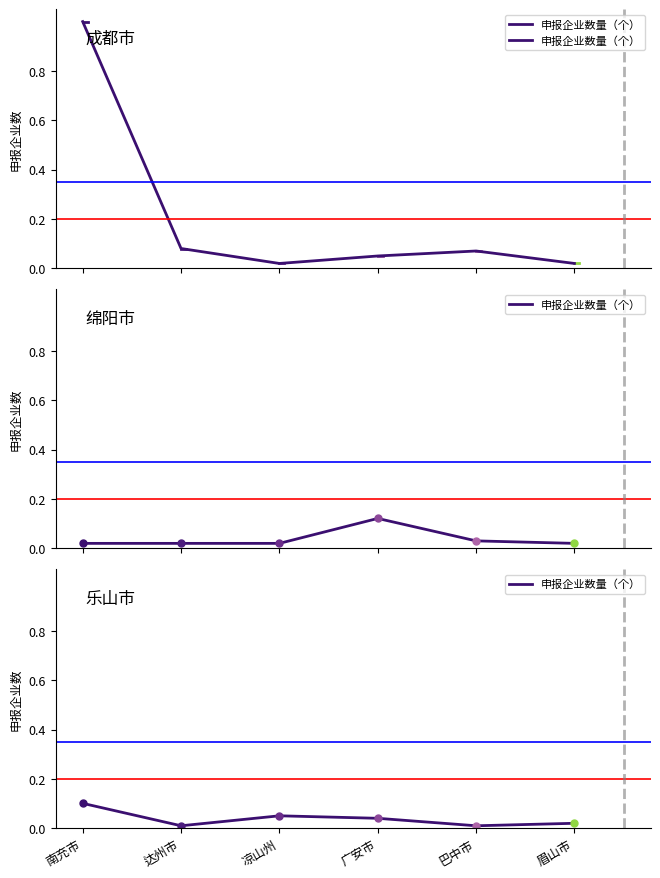

True or false: the data shows 0.0 at 广安市.

False